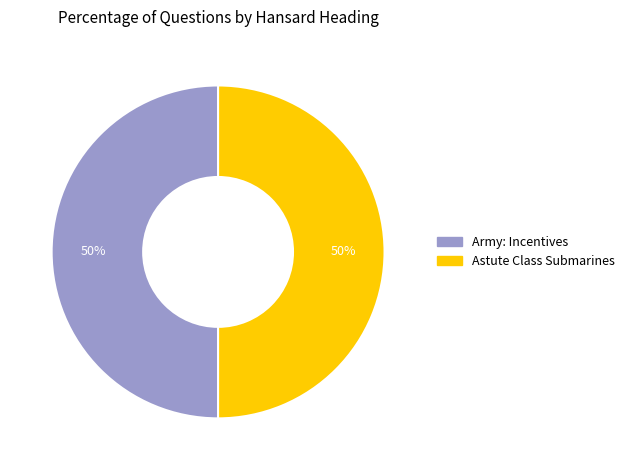

How many slices are in this pie chart?

2